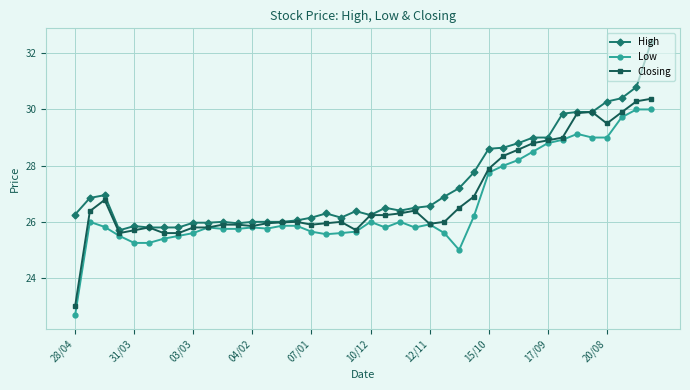

What is the minimum value for Closing?

23.0